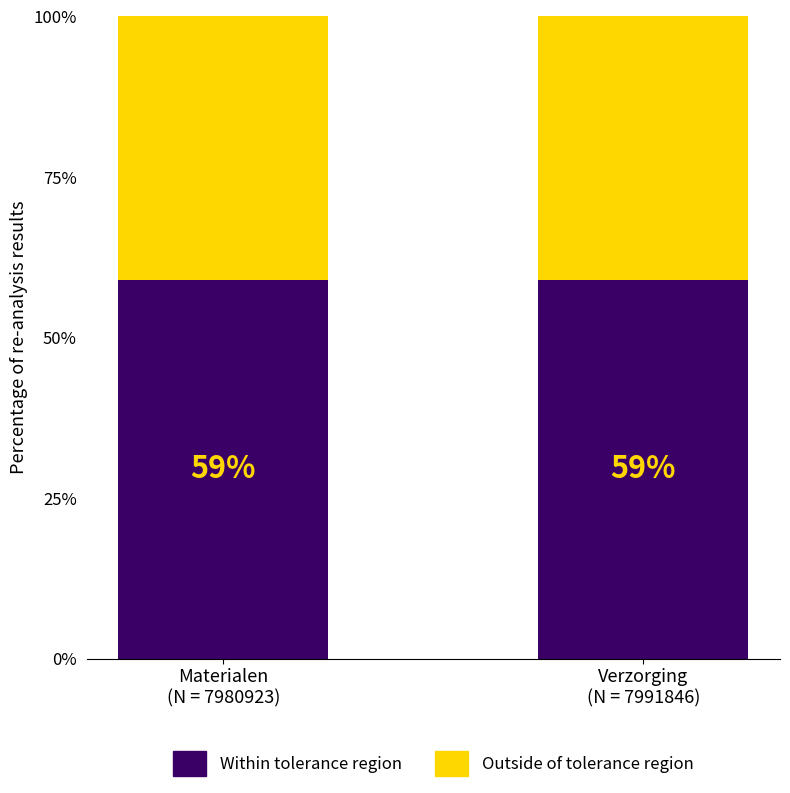

What is the minimum value for Within tolerance region?

59